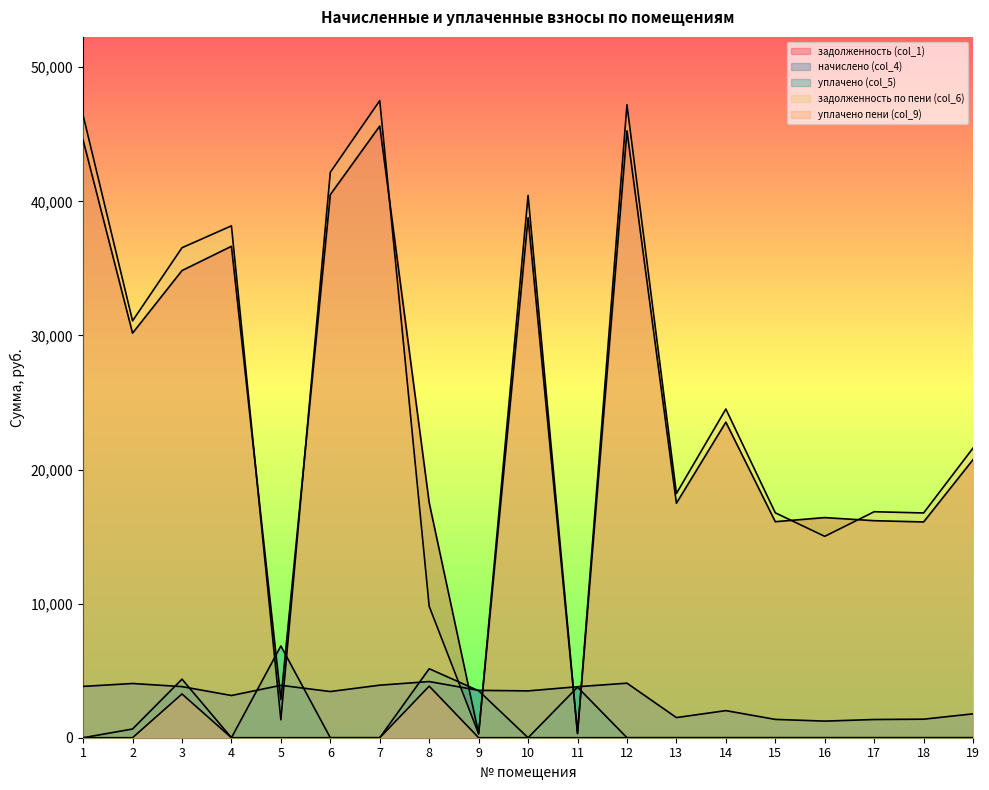

In задолженность (col_1), how many points are higher than both neighbors (excluding endpoints)?

6